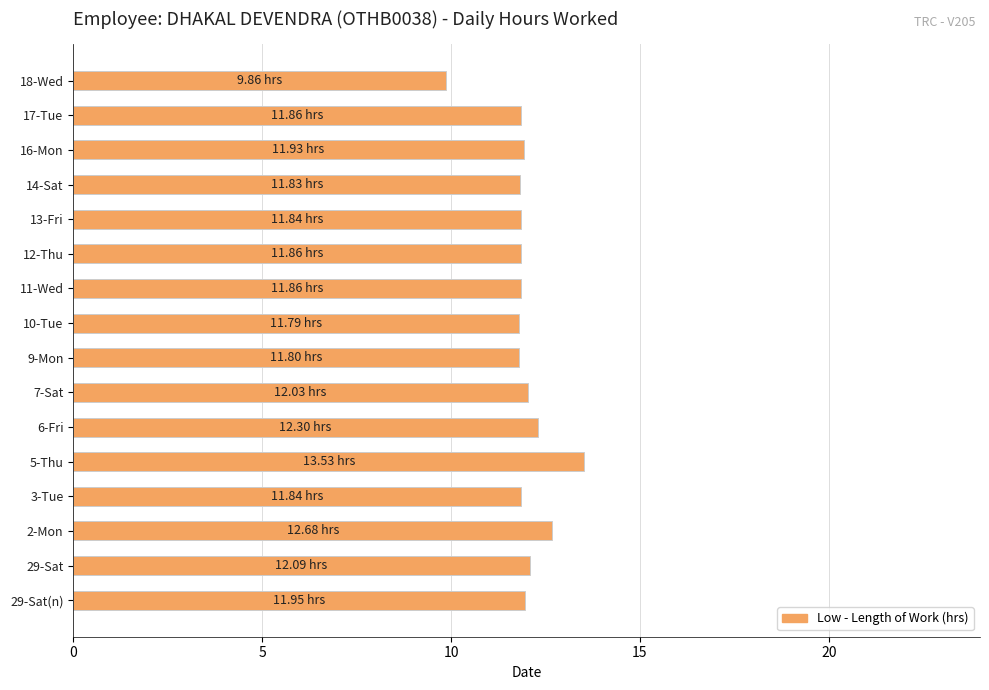

Approximately how many times larger is the value at 17-Tue compared to 16-Mon?

1.0